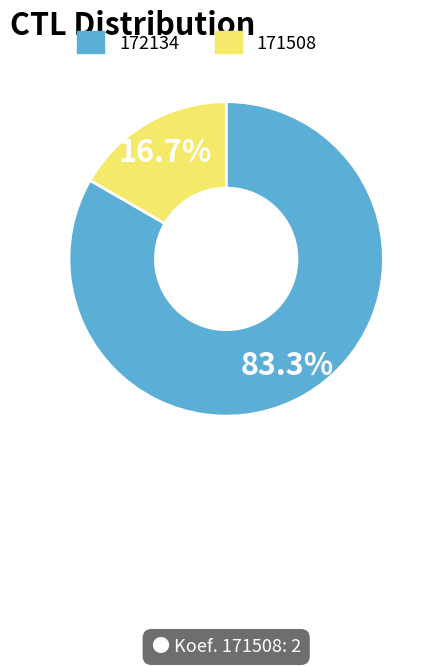

What percentage is the 172134 slice, to the nearest percent?

83%